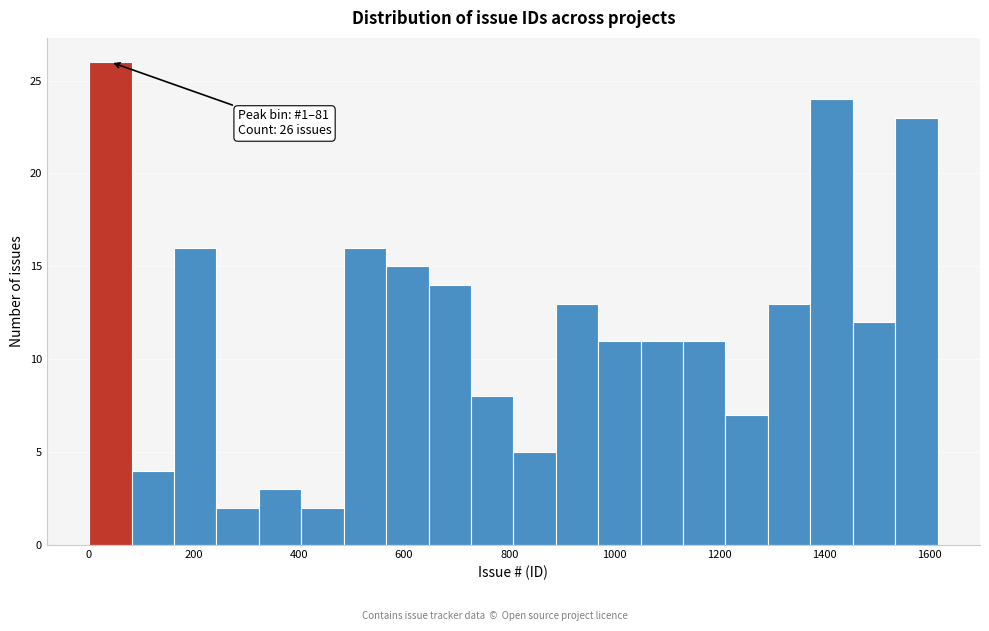

Over which range of the x-axis is the bar tallest?

0 to 80